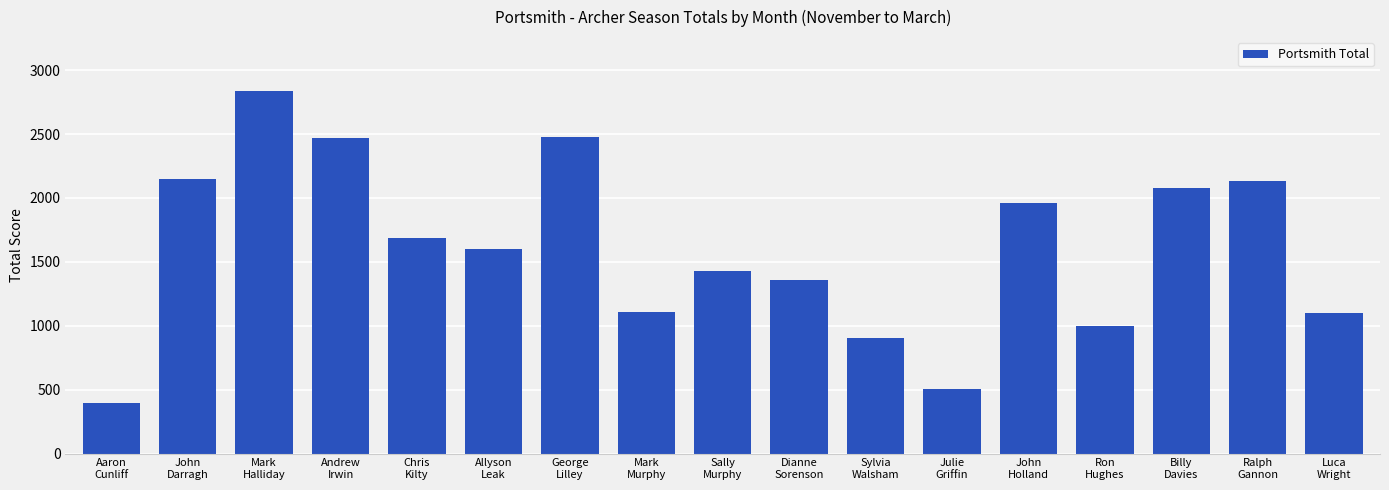

What is the smallest value displayed?

399